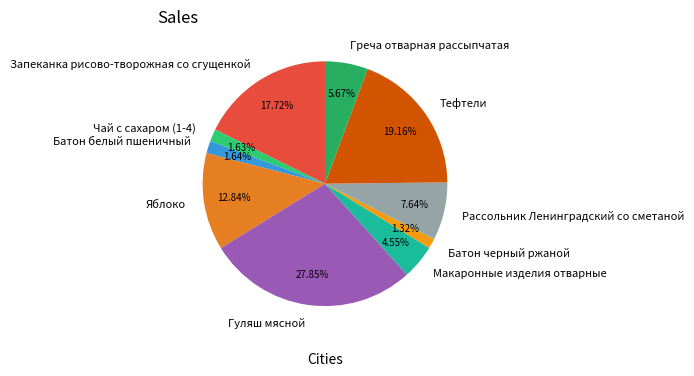

What is the ratio of the value at Греча отварная рассыпчатая to the value at Батон черный ржаной?

4.3